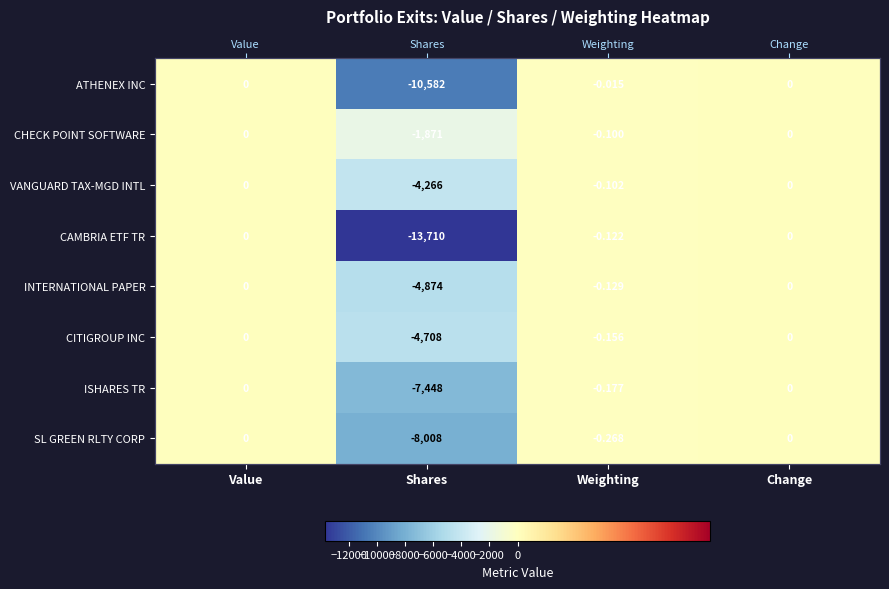

What is the sum of all CITIGROUP INC values?

-4708.2